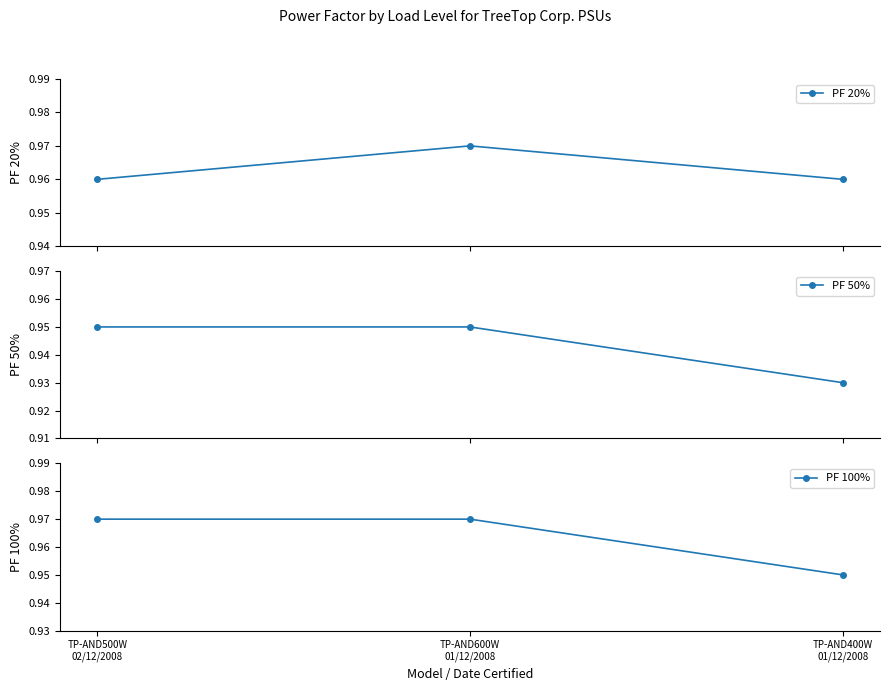

What is the maximum value shown in the chart?

1.0